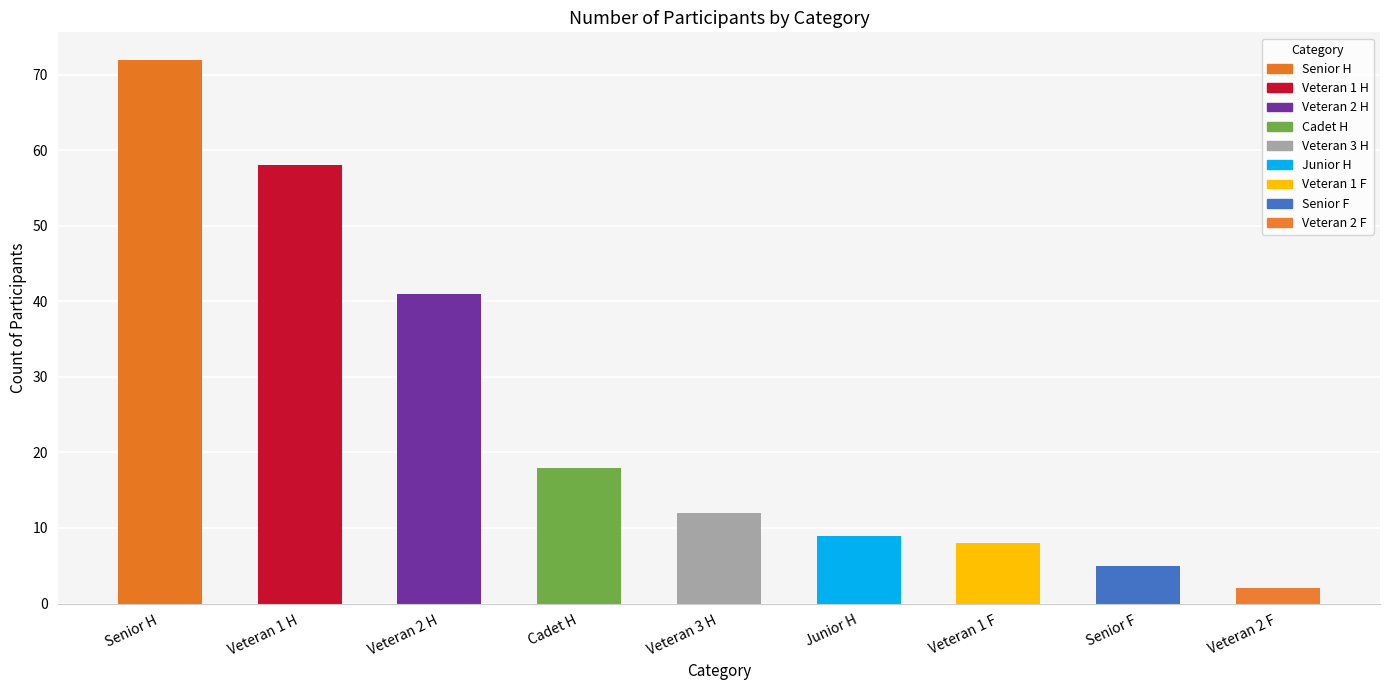

Reading left to right, list all the values displayed in this chart.

72	58	41	18	12	9	8	5	2